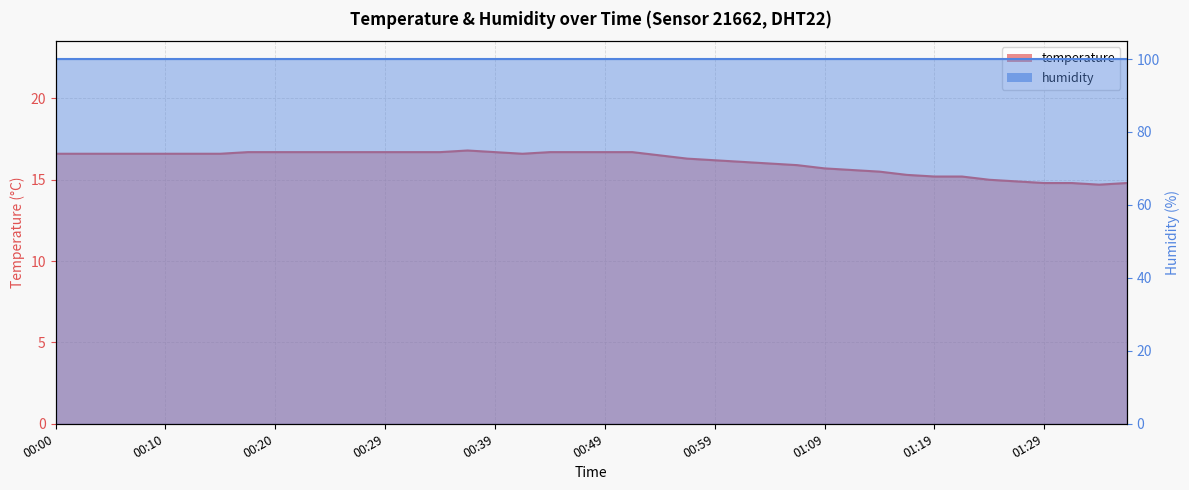

Reading right to left, extract all data points from this chart.

01:37=14.8	01:34=14.7	01:32=14.8	01:29=14.8	01:27=14.9	01:24=15.0	01:22=15.2	01:19=15.2	01:16=15.3	01:14=15.5	01:11=15.6	01:09=15.7	01:06=15.9	01:04=16.0	01:01=16.1	00:59=16.2	00:56=16.3	00:54=16.5	00:51=16.7	00:49=16.7	00:46=16.7	00:44=16.7	00:42=16.6	00:39=16.7	00:37=16.8	00:34=16.7	00:32=16.7	00:29=16.7	00:27=16.7	00:24=16.7	00:22=16.7	00:20=16.7	00:17=16.7	00:15=16.6	00:12=16.6	00:10=16.6	00:07=16.6	00:05=16.6	00:02=16.6	00:00=16.6